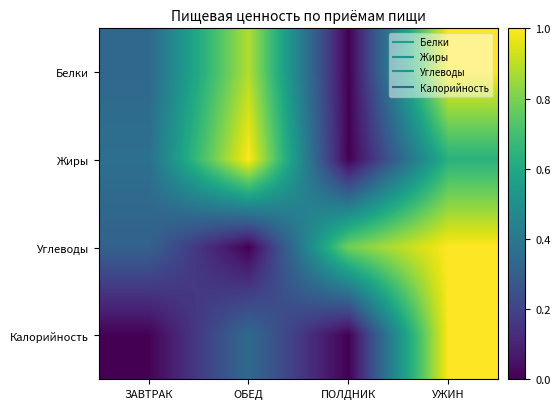

How many distinct data groups are displayed?

4